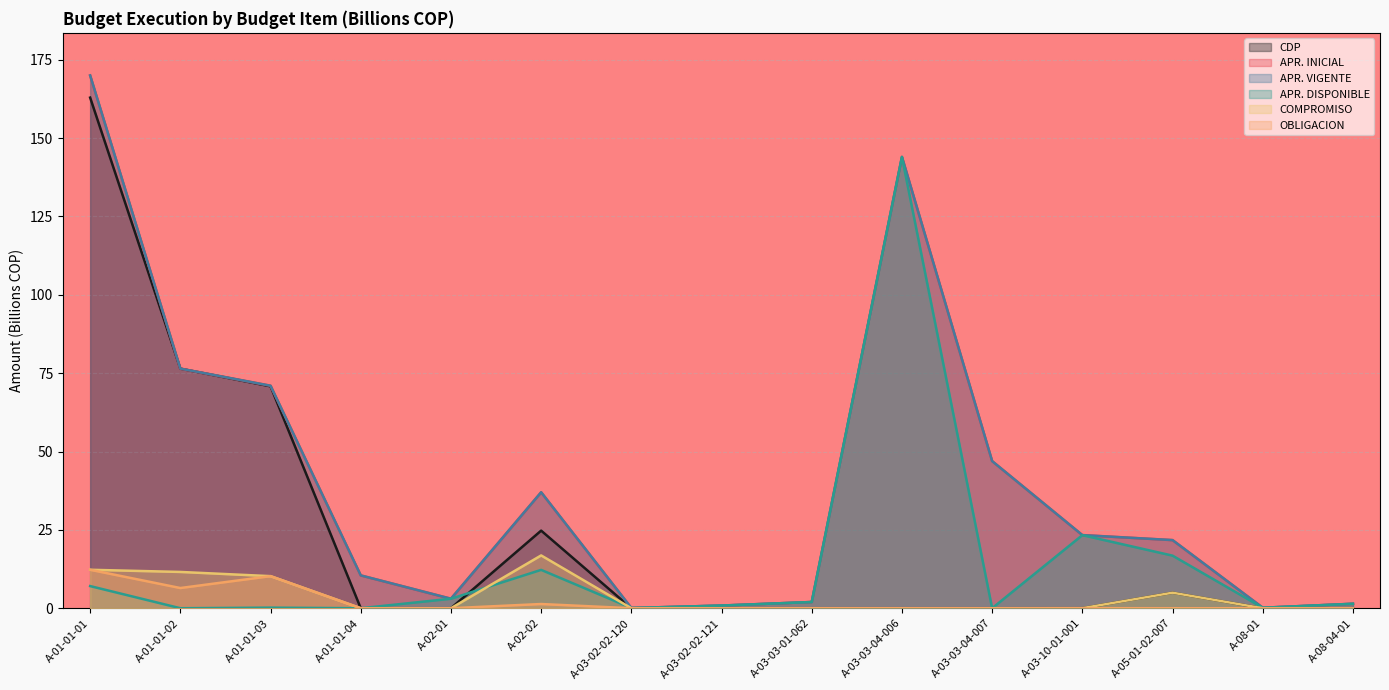

Does the chart display data point markers on the line(s)?

No